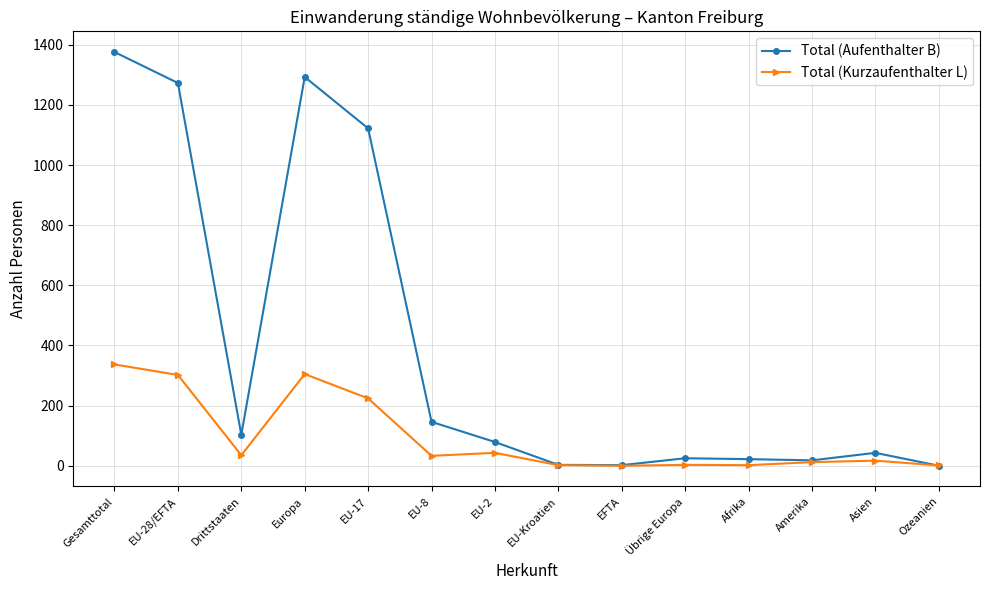

What is the label of the 1st point from the right?

Ozeanien